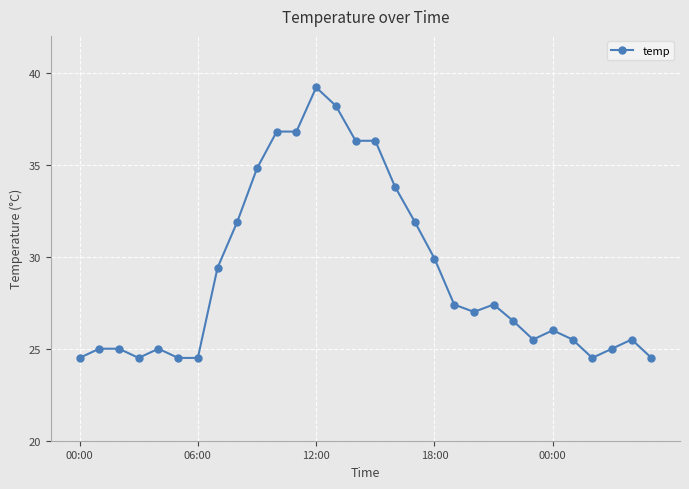

What is the minimum value shown in the chart?

24.5